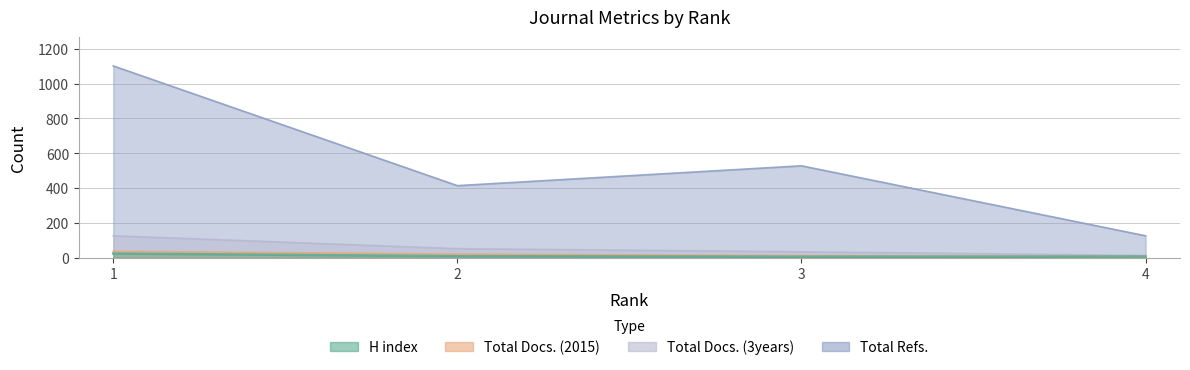

True or false: Total Refs. has more than 1 interior local peaks.

False